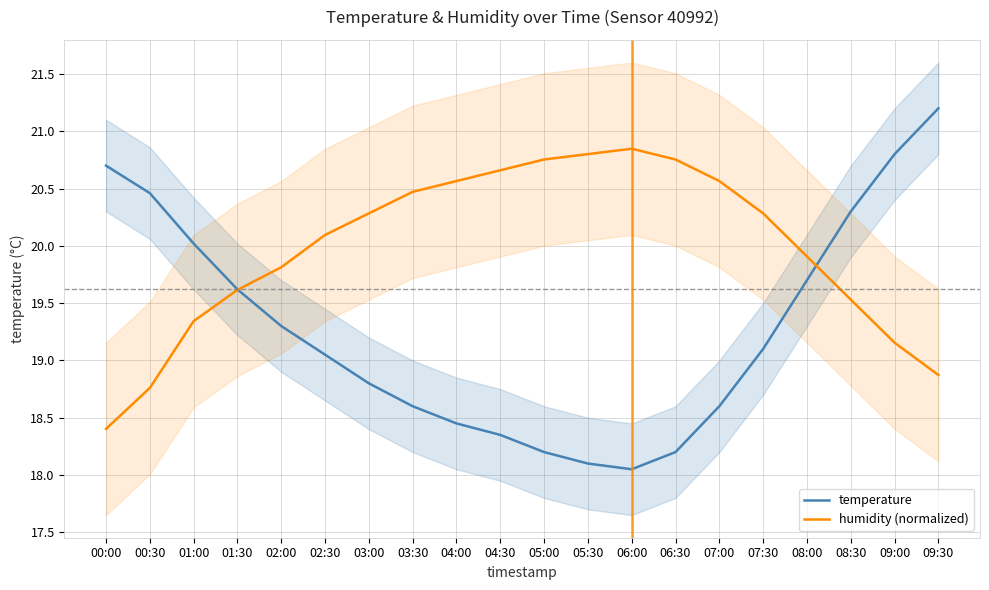

Where do humidity (normalized) and temperature first cross each other?

01:30 and 02:00